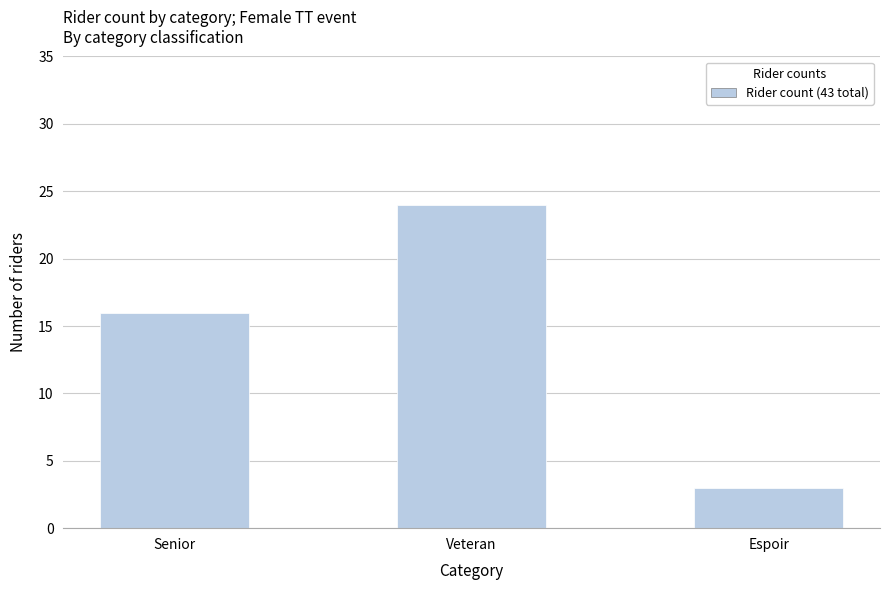

List the labels in order of value, largest first.

Veteran, Senior, Espoir